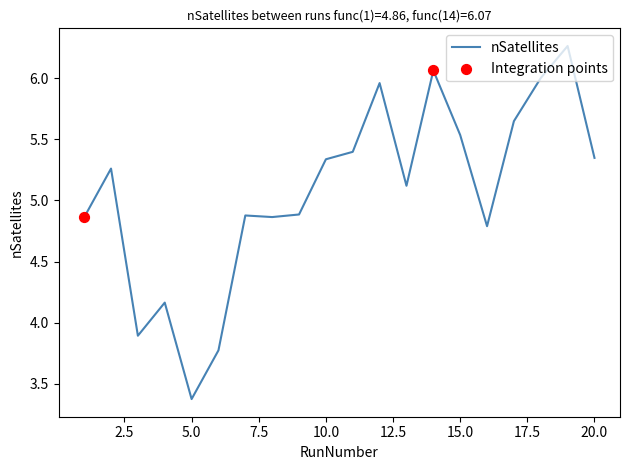

What is the difference between the maximum and minimum values?

2.9